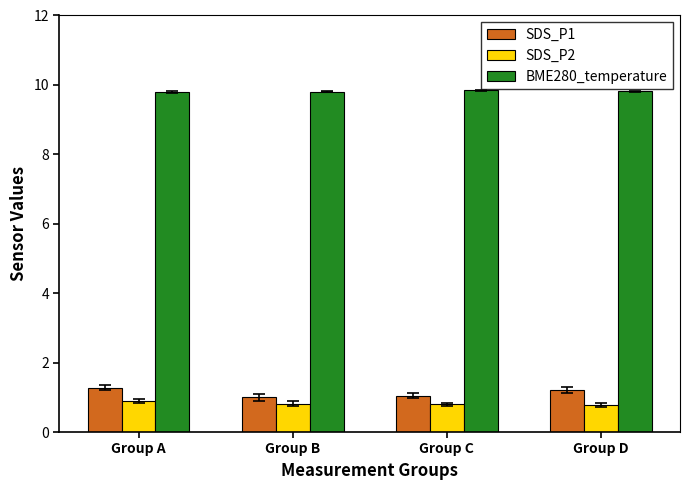

Reading left to right, extract all data points from this chart.

SDS_P1: 1.3	1.0	1.1	1.2
SDS_P2: 0.9	0.8	0.8	0.8
BME280_temperature: 9.8	9.8	9.8	9.8